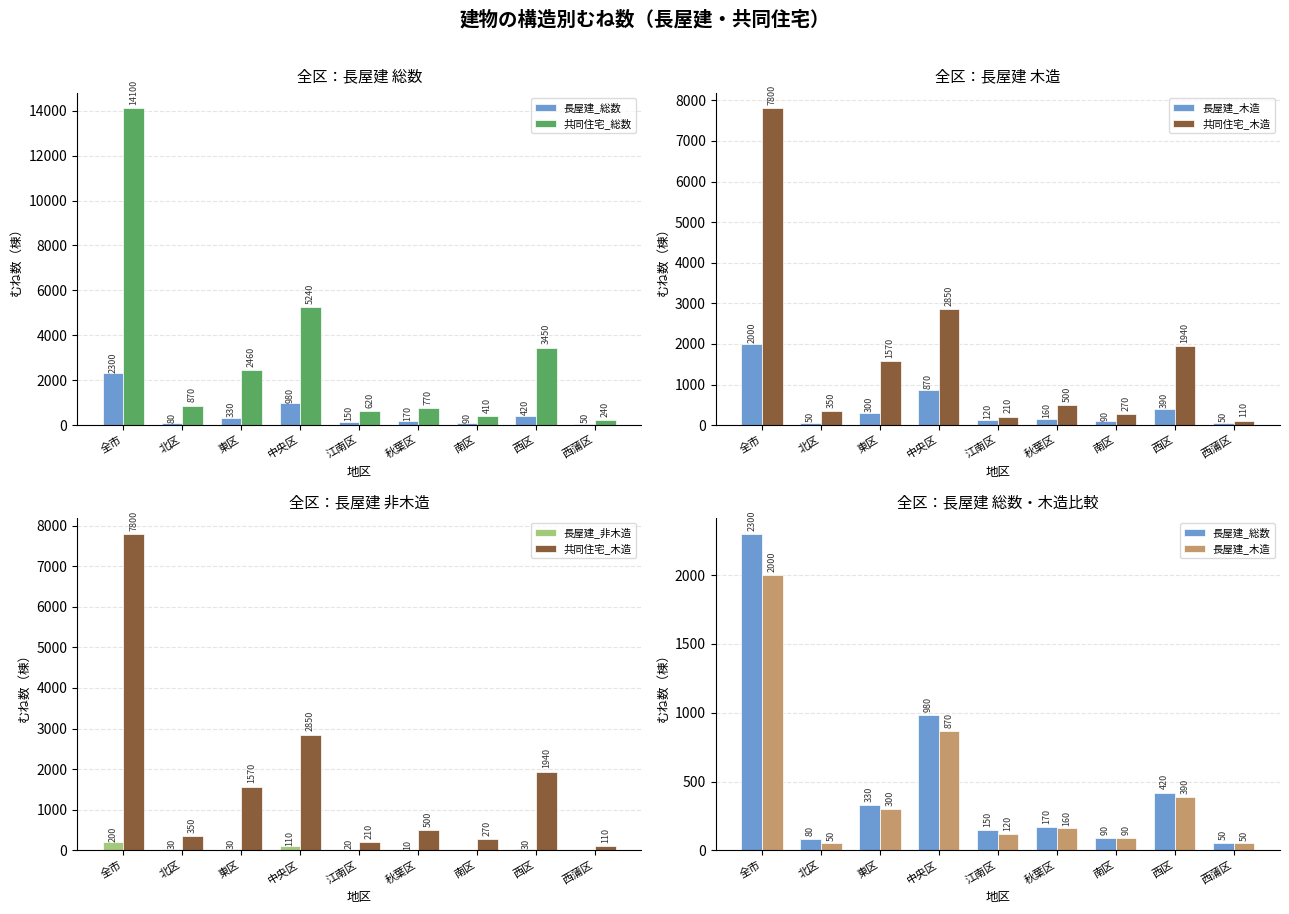

At which category does the chart reach its peak across all series?

全市